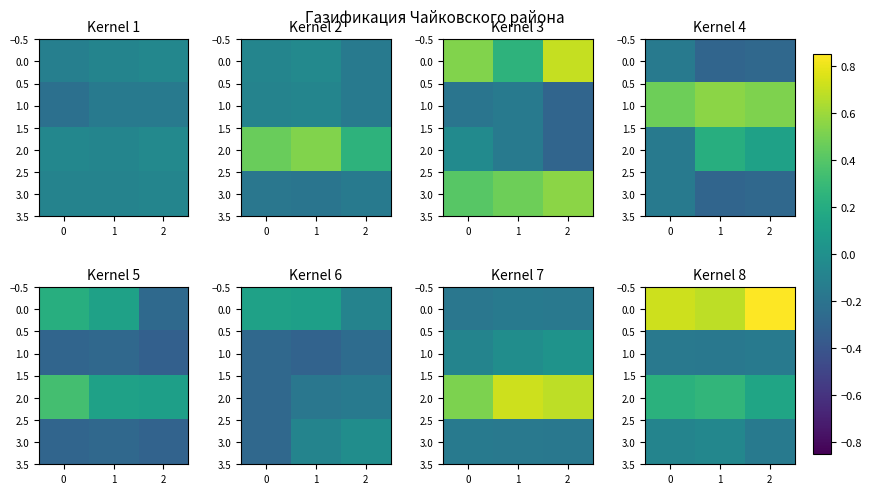

What is the total value across all series at 1?

0.7